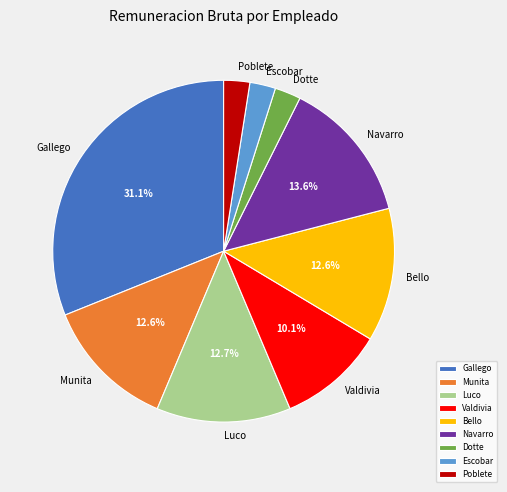

What percentage do Gallego and Valdivia together represent?

41.2%